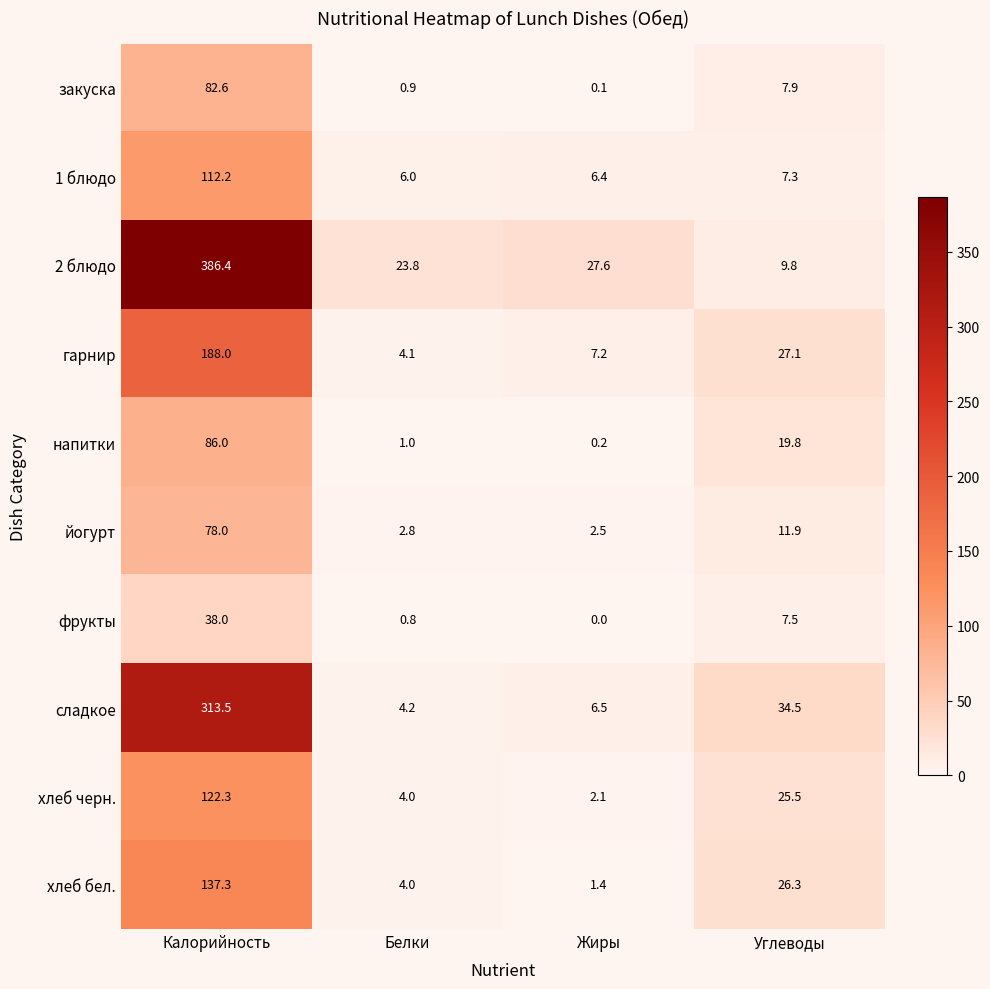

Which series has the widest spread of values?

2 блюдо